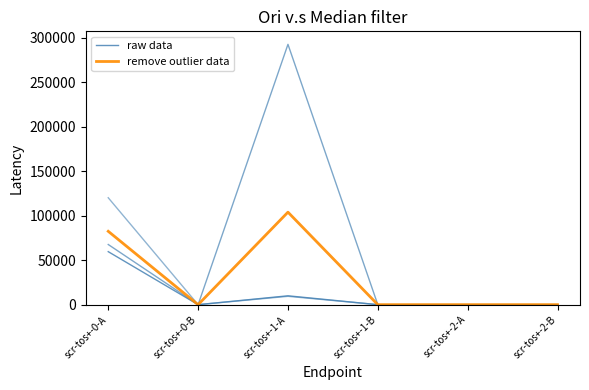

At which label does raw data reach its minimum?

scr-tos+-1-B